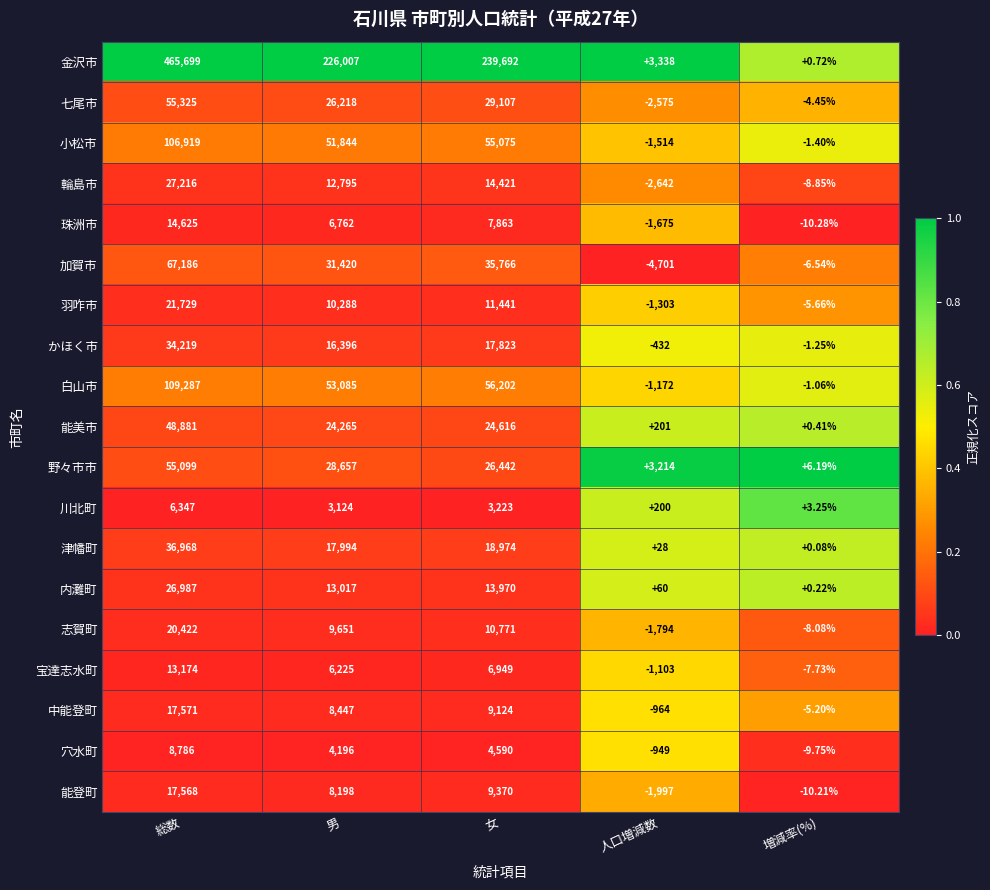

Which category has the lowest value across all series?

人口増減数